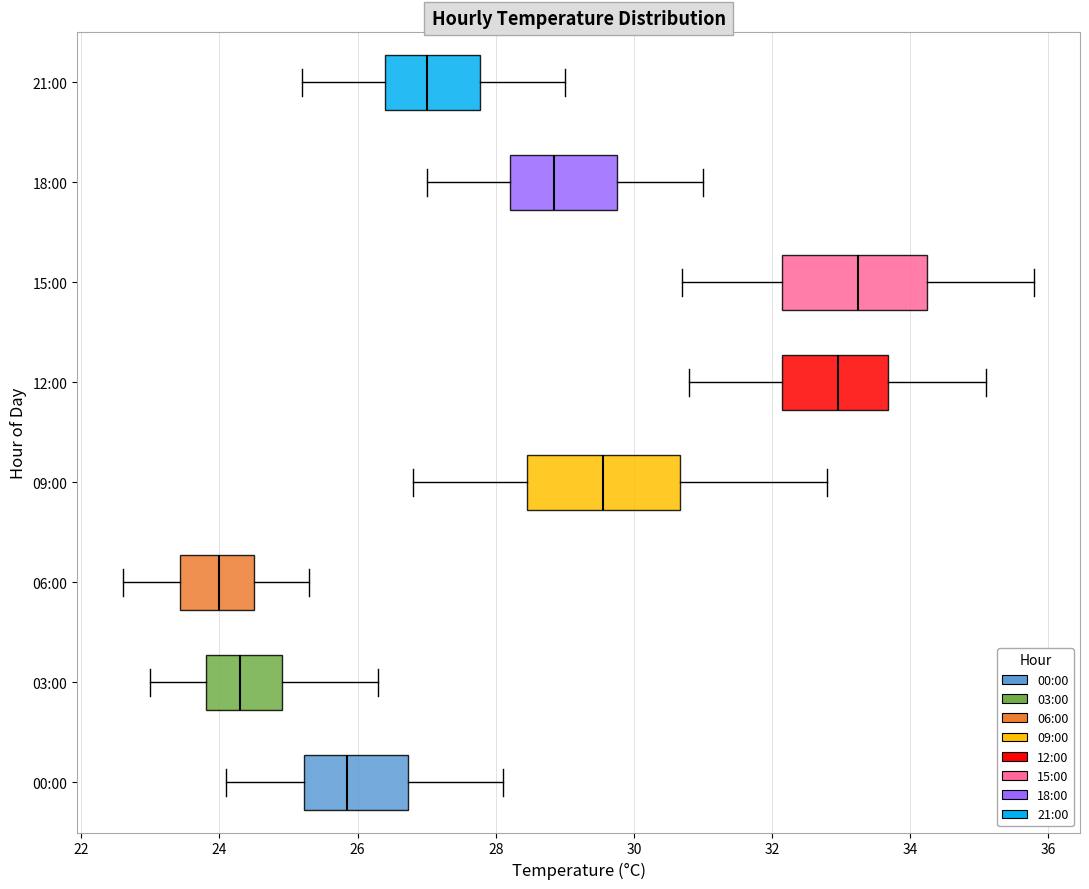

Which box has the furthest to the right median line?

15:00